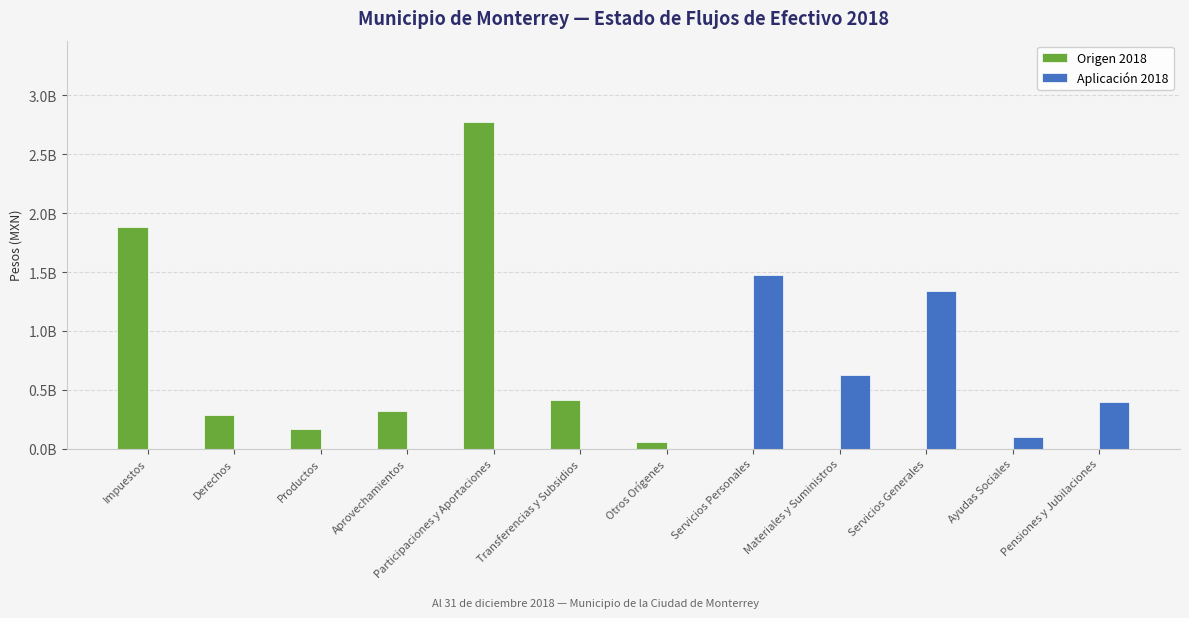

What is the total value across all series at Servicios Generales?

1336921618.6